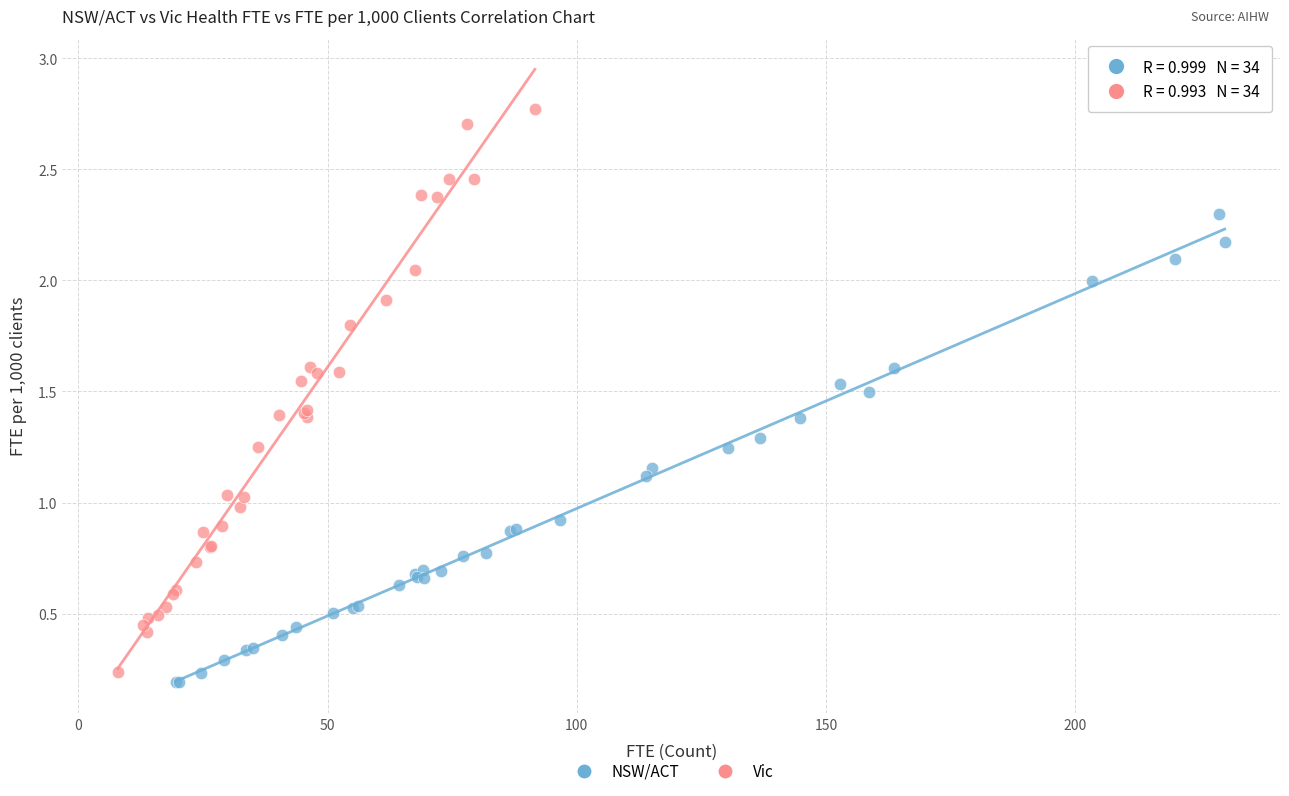

Which series reaches the minimum Y coordinate?

NSW/ACT